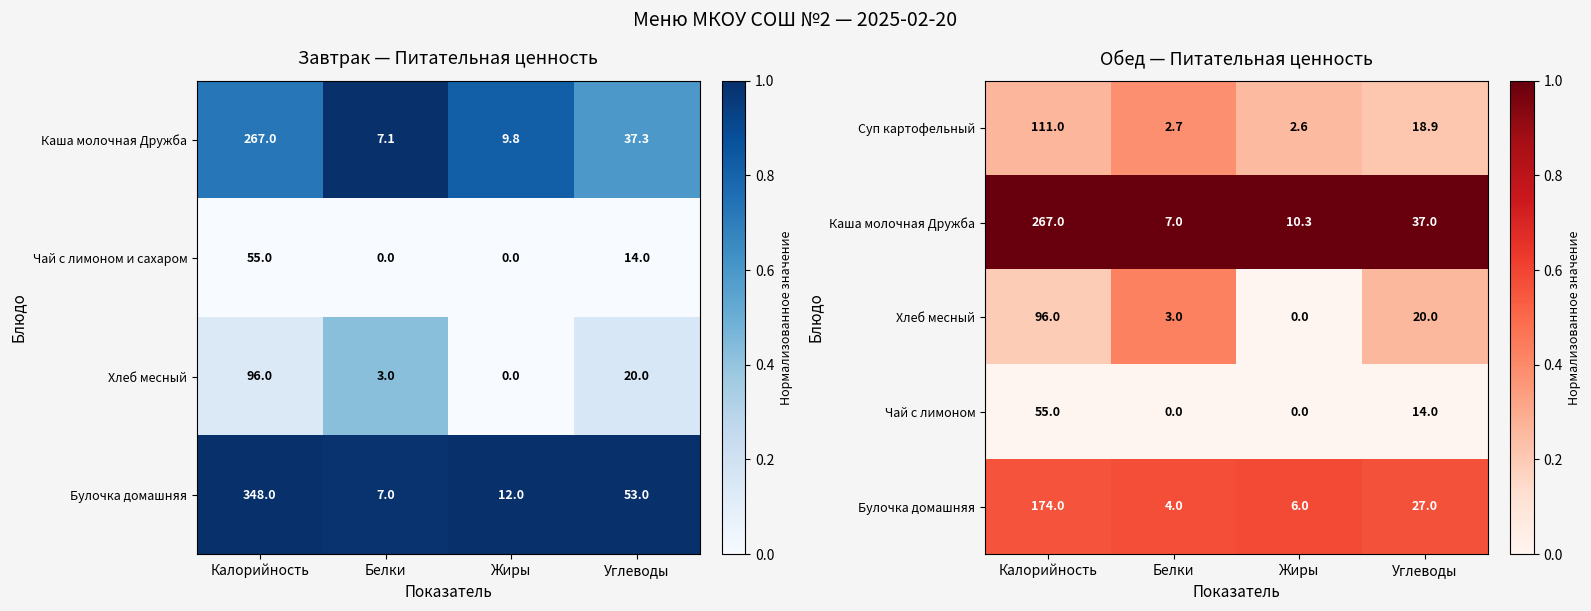

Is it true that Чай с лимоном equals -25.0 at Жиры?

False